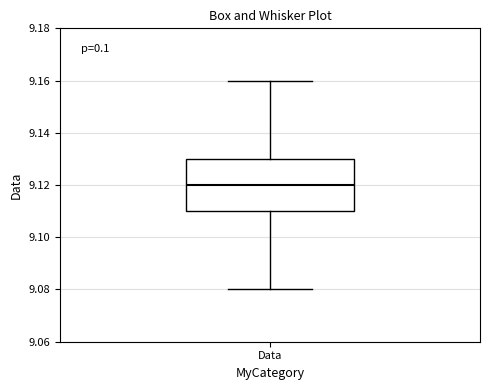

Read this box plot against the y-axis: the position of the median line, the range covered by the box, and the ends of both whiskers. The values are not printed on the chart, so give them approximately, as read against the axis.

median 9.12, box 9.11 to 9.13, whiskers 9.08 to 9.16